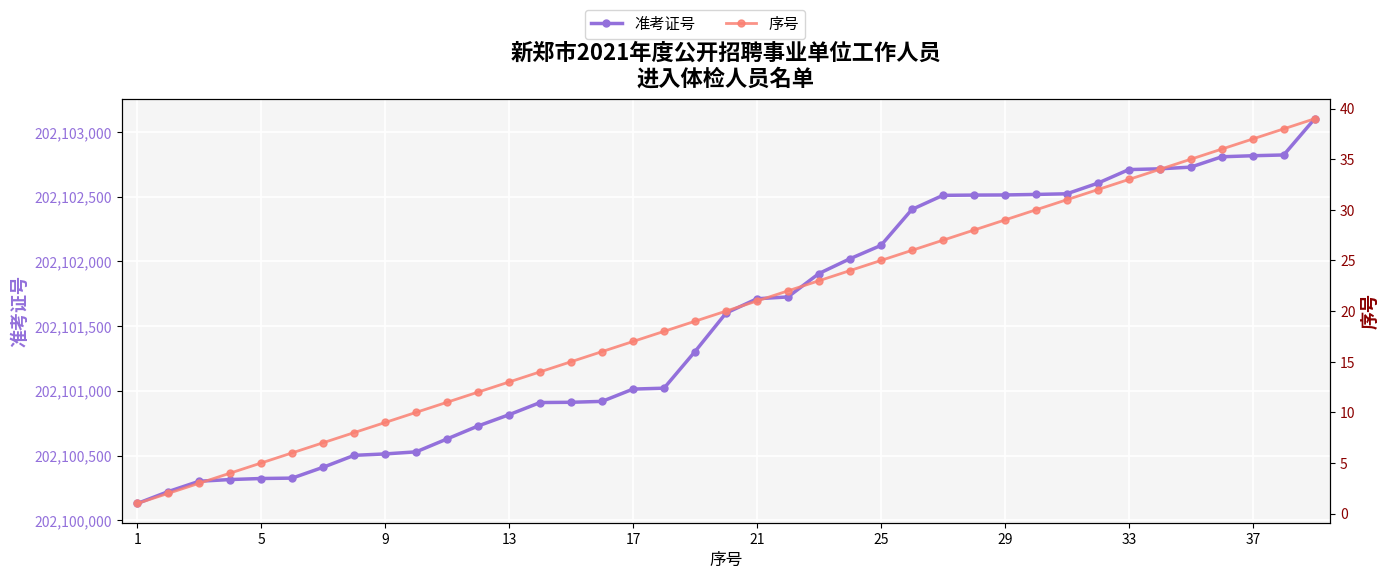

Does the chart display data point markers on the line(s)?

Yes